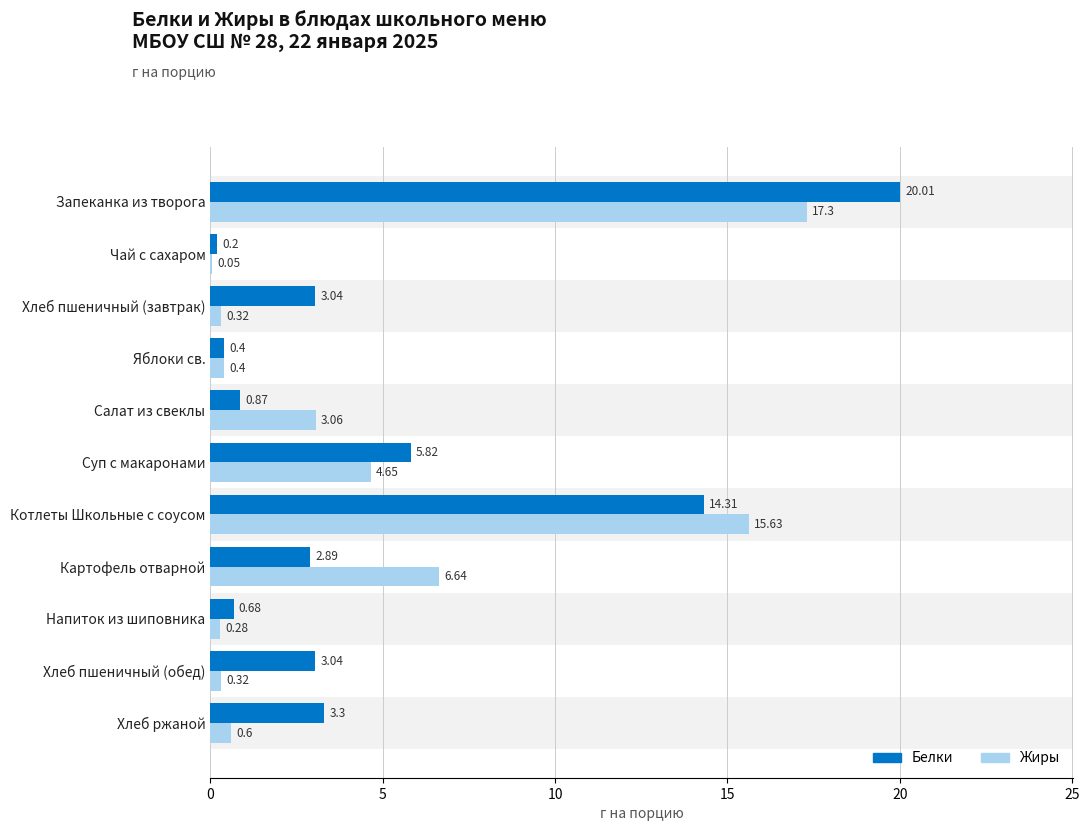

How many bars are there in total?

22